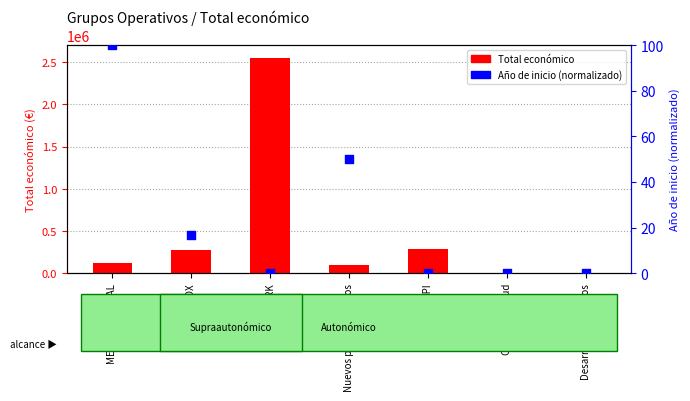

Which series has the largest total across all categories?

Total económico